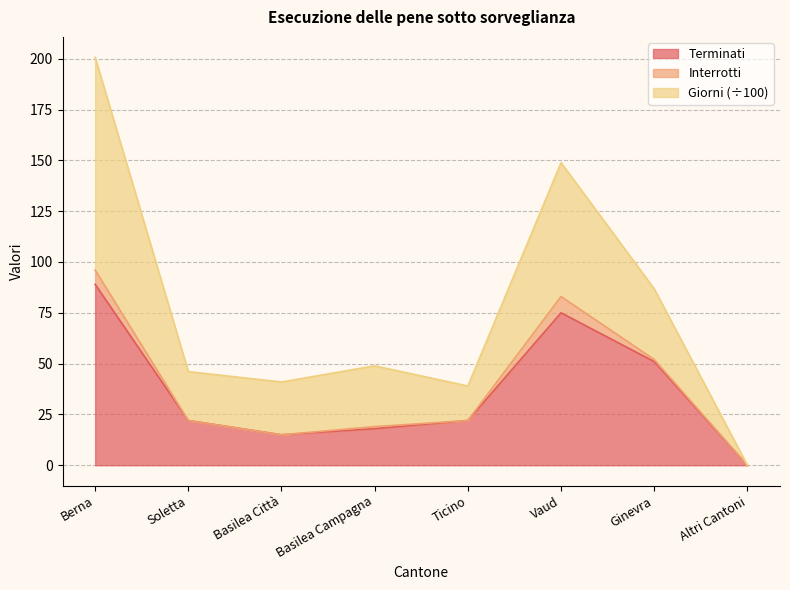

What position from the left is Ticino?

5